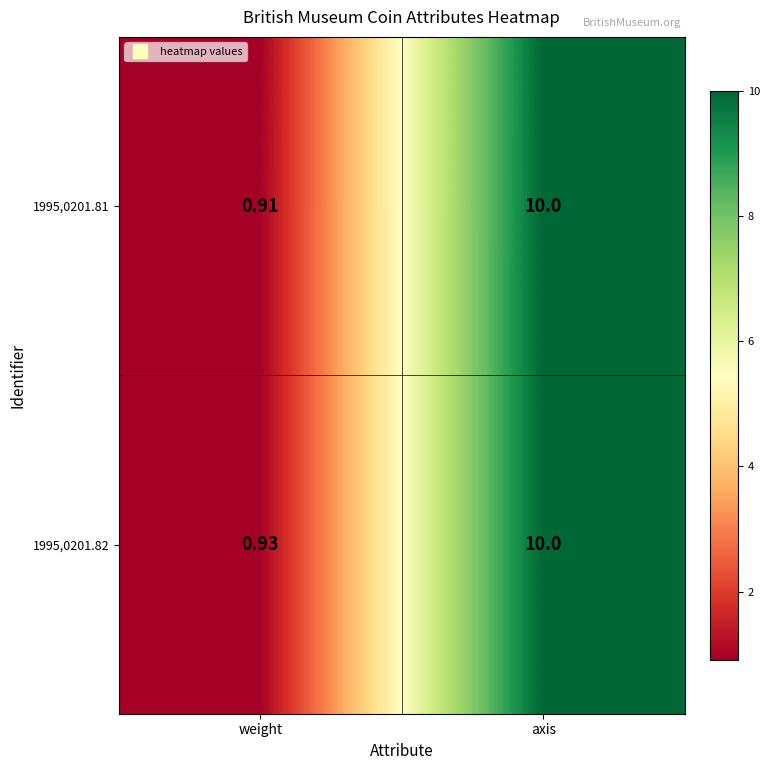

List the labels in order of 1995,0201.82 value, largest first.

axis, weight